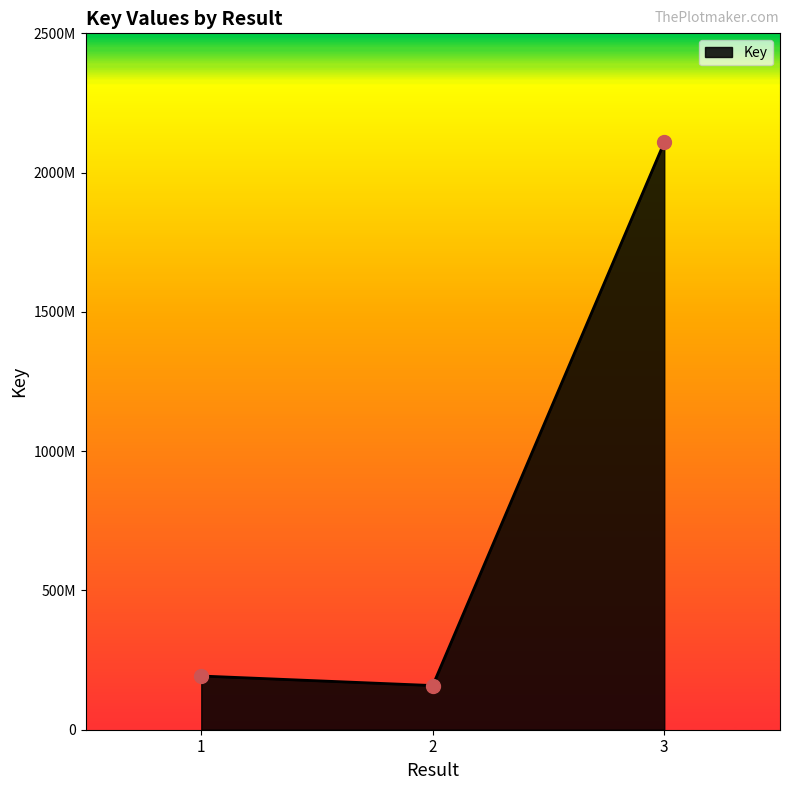

What is the ratio of the value at 2 to the value at 3?

0.1